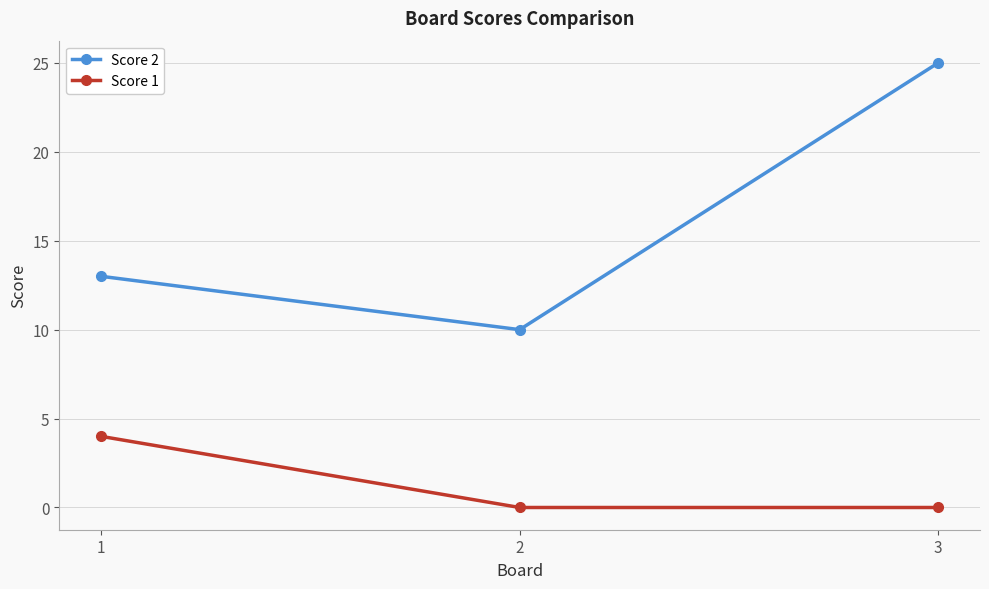

What is the average value of the Score 2 series?

16